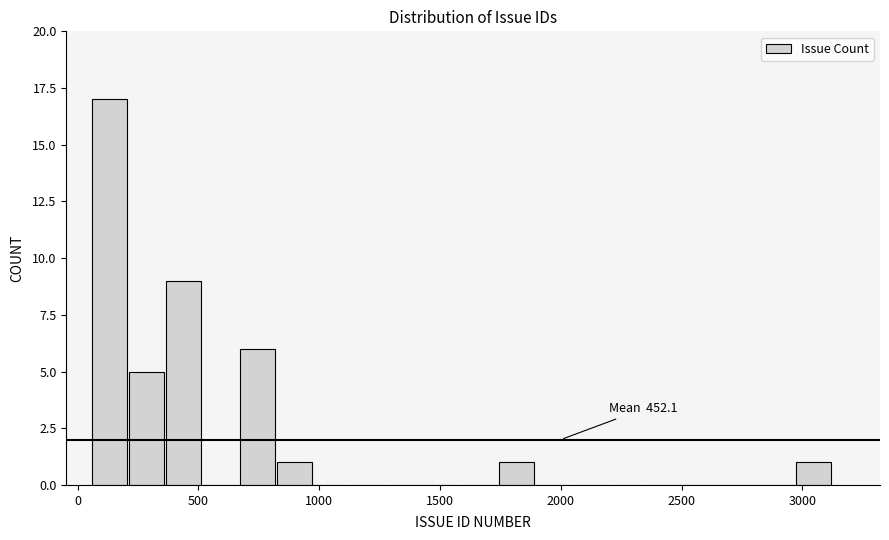

Read against the x-axis, roughly where is the centre of the tallest bar?

150